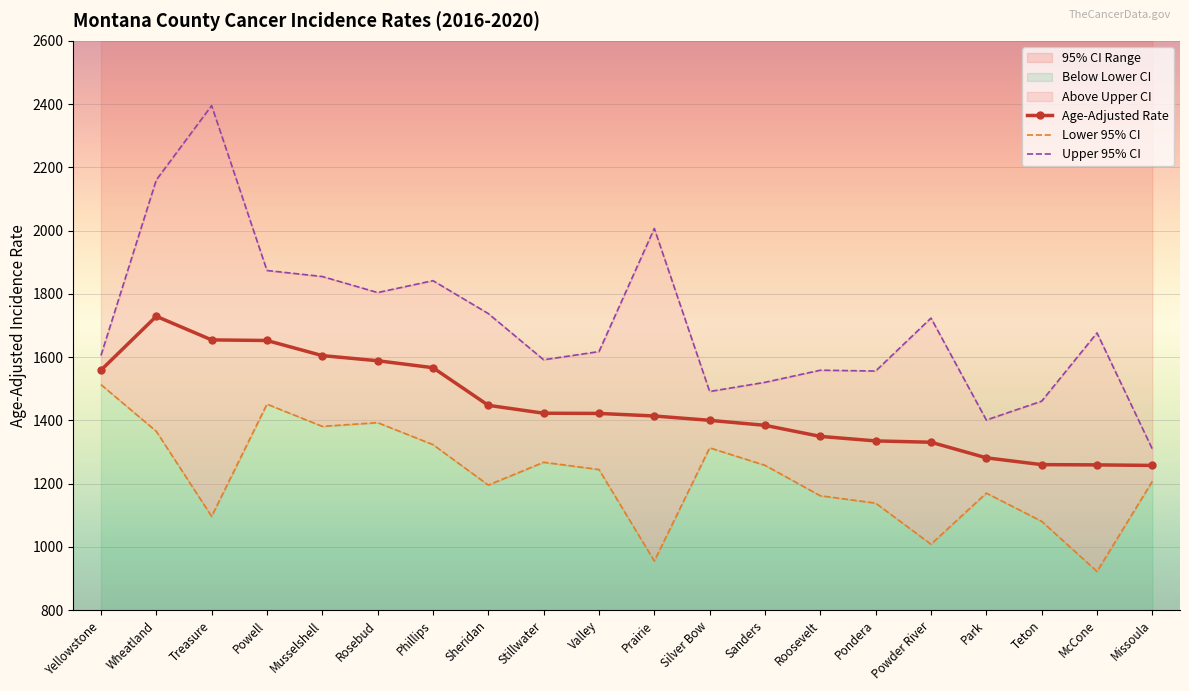

Which series has the widest spread of values?

Upper 95% CI